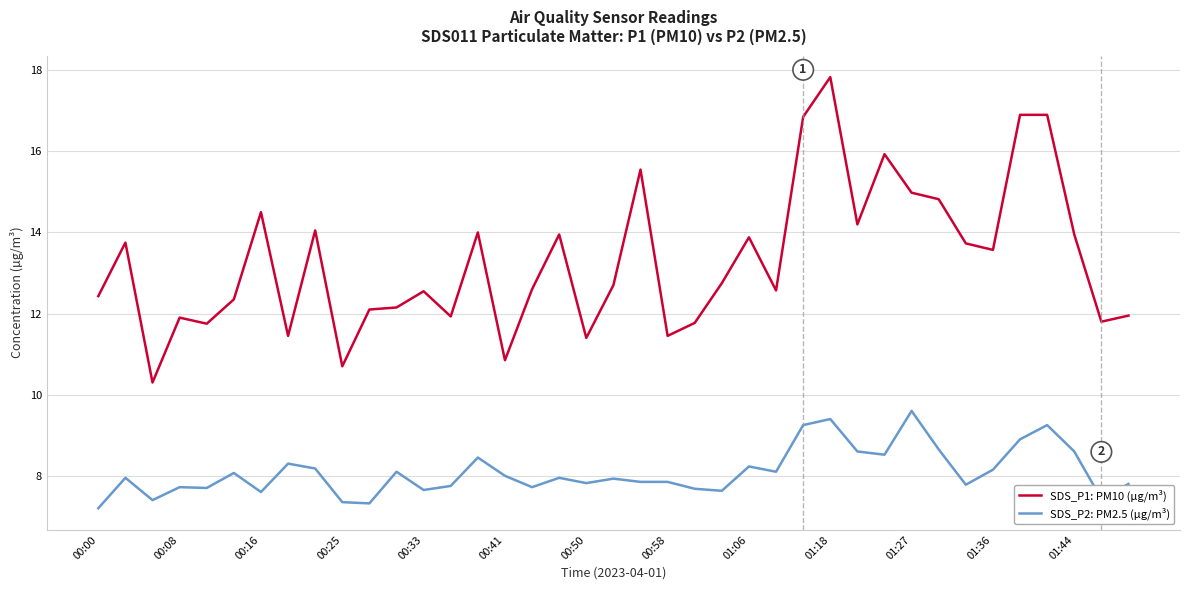

True or false: SDS_P1: PM10 (µg/m³) and SDS_P2: PM2.5 (µg/m³) intersect in this chart.

False